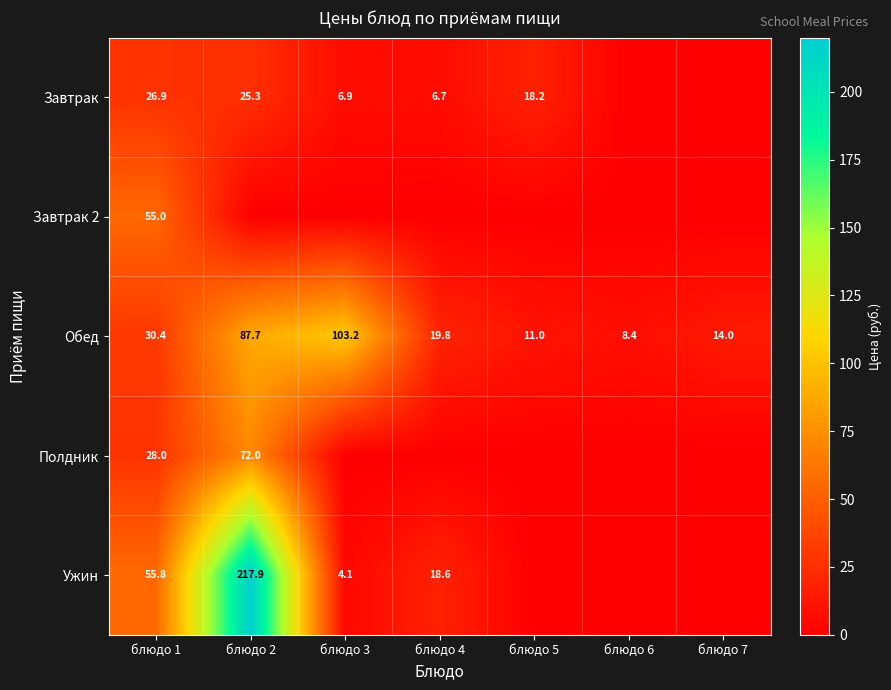

The Обед series shows 21.9 at блюдо 7. True or false?

False